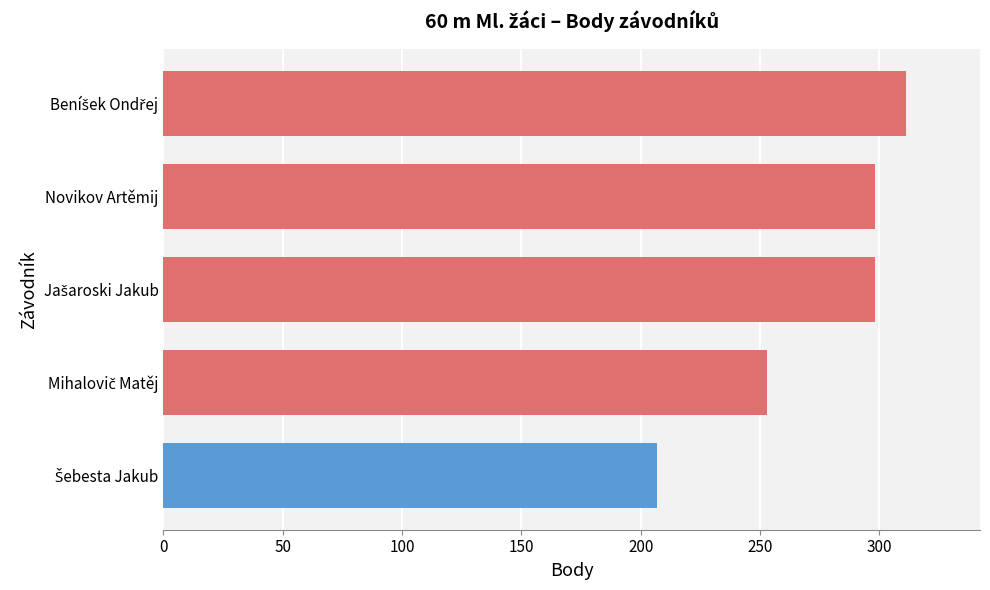

What is the difference between the maximum and minimum values?

104